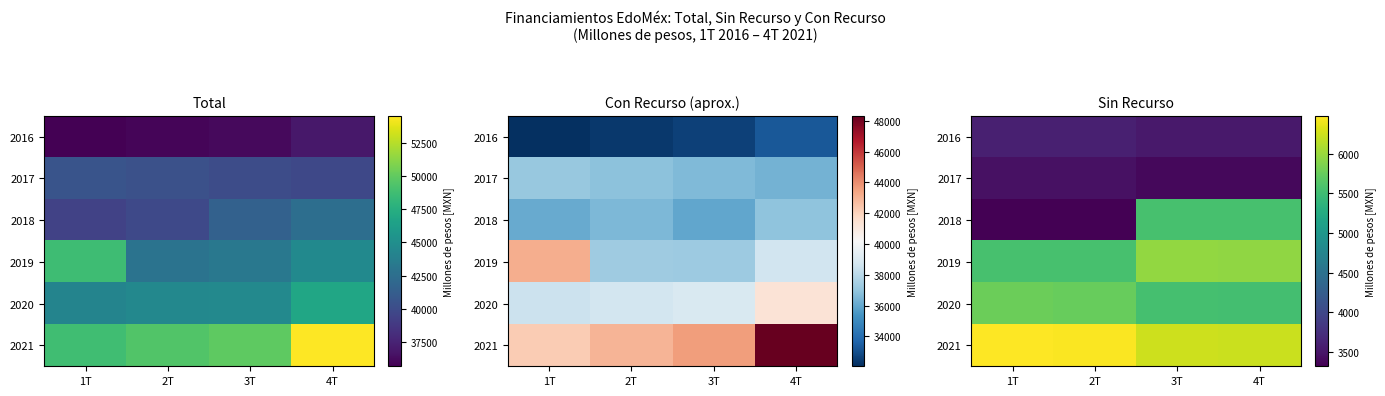

Which series has the largest total across all categories?

2021